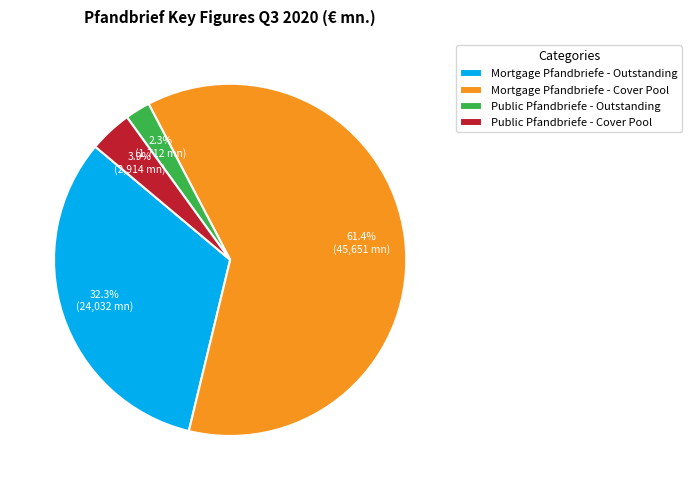

Is it true that Public Pfandbriefe - Outstanding is 12% of the pie?

False